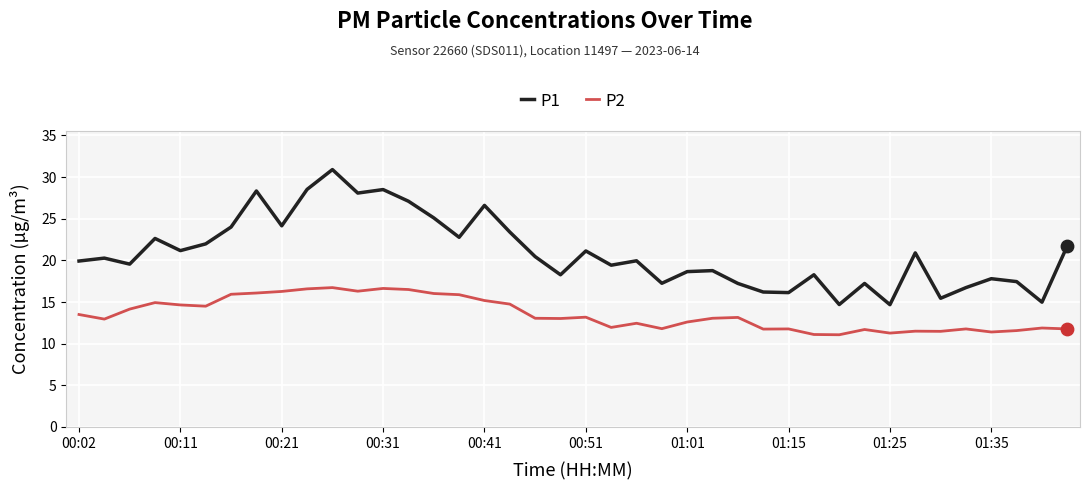

Which series has the largest total across all categories?

P1